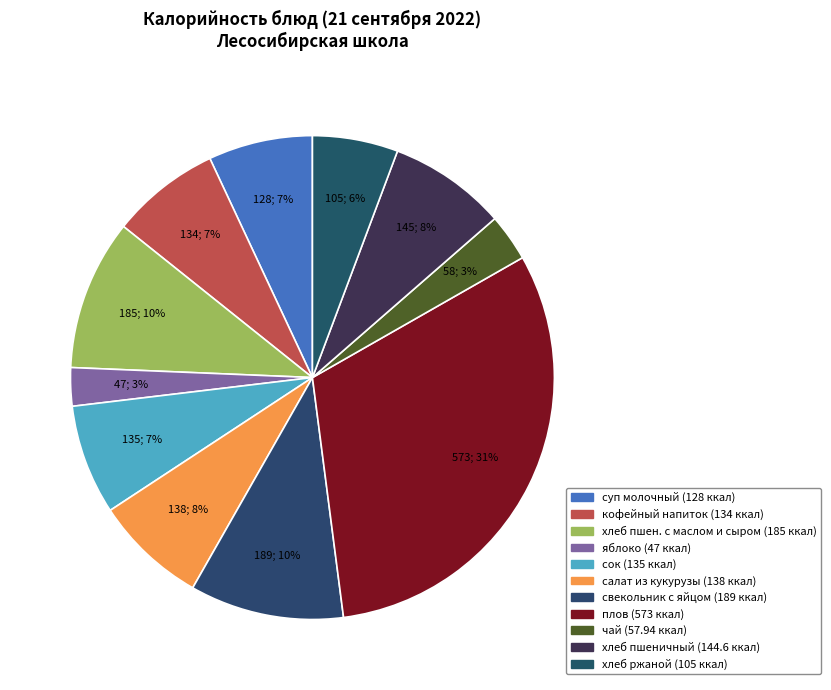

How many slices are in this pie chart?

11